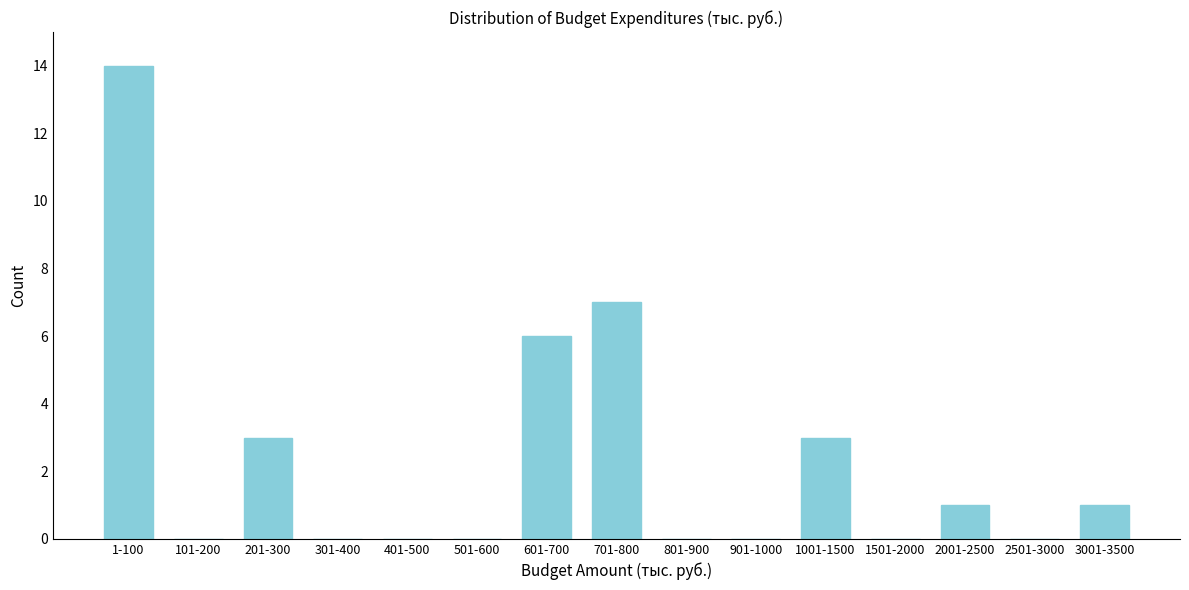

Reading left to right, transcribe all the data shown in this chart.

1-100=14	101-200=0	201-300=3	301-400=0	401-500=0	501-600=0	601-700=6	701-800=7	801-900=0	901-1000=0	1001-1500=3	1501-2000=0	2001-2500=1	2501-3000=0	3001-3500=1